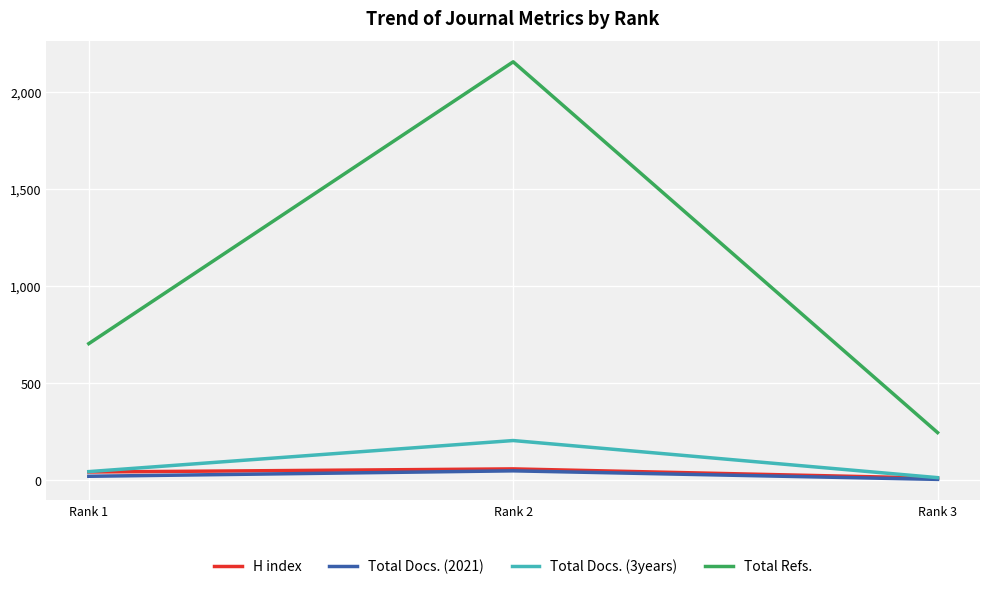

The value of Total Refs. at Rank 3 is 246. True or false?

True